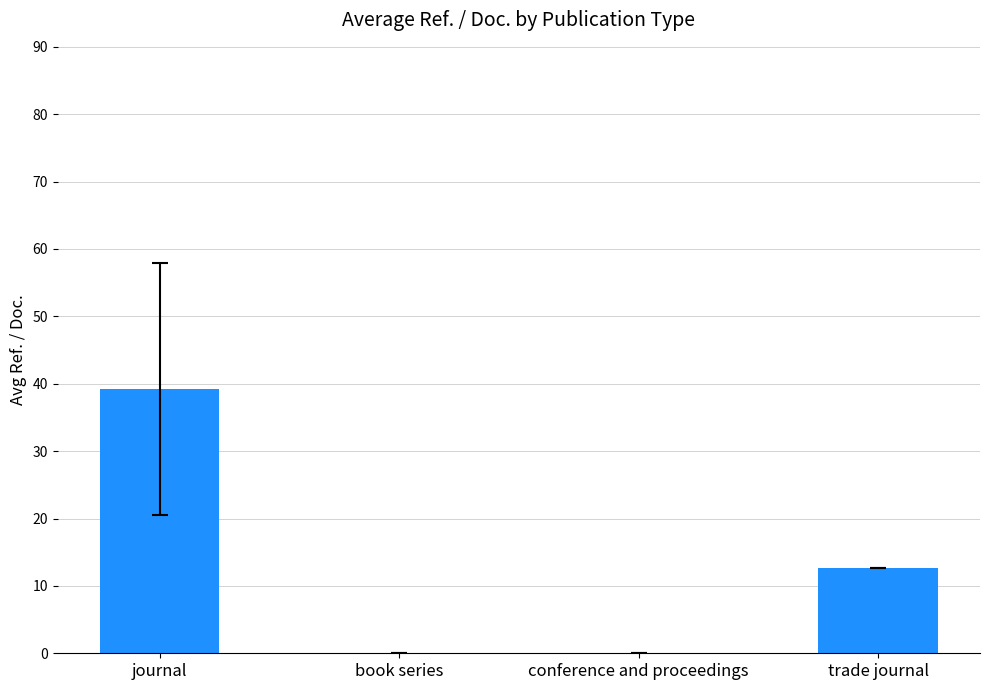

Are the bars horizontal?

No